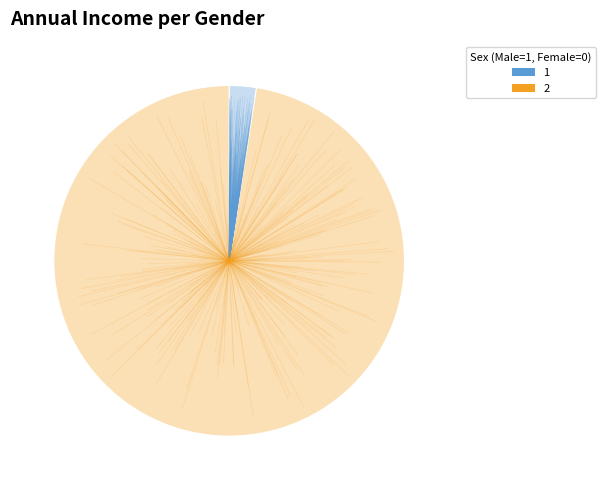

Does any single category account for the majority?

Yes